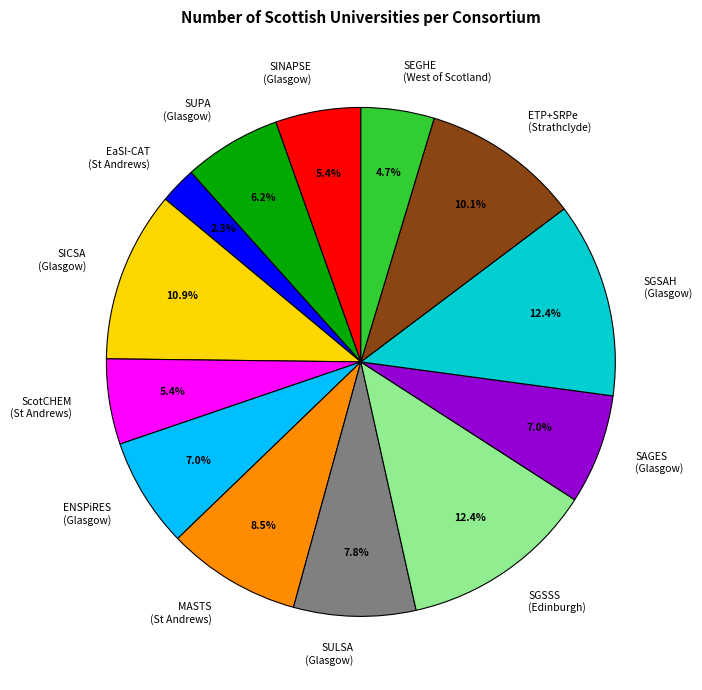

To the nearest percent, what is the difference between the largest and smallest slice percentages?

10%